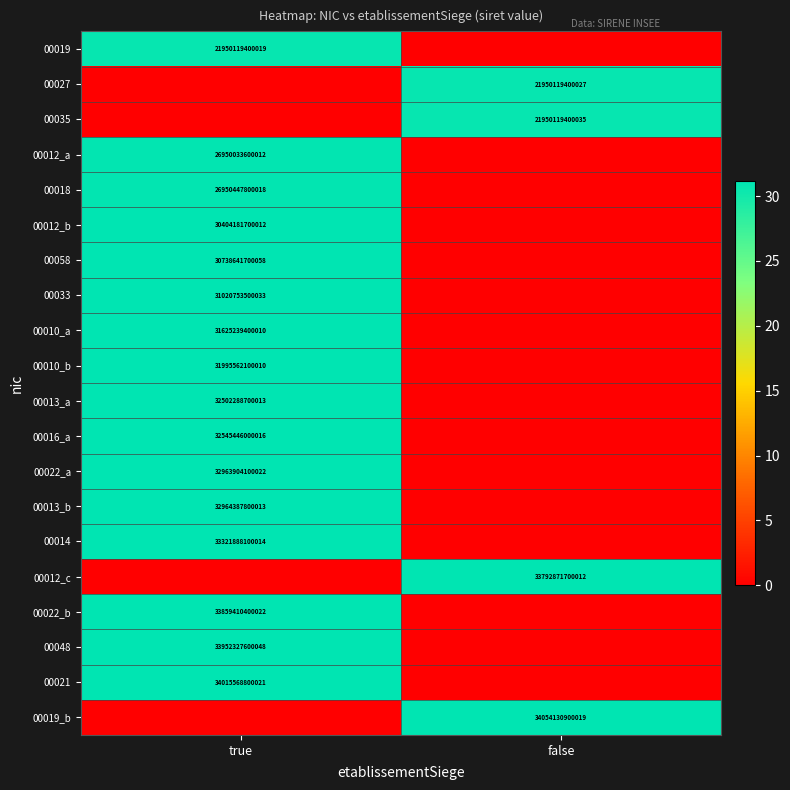

The 00019_b series shows 52491584155488 at false. True or false?

False